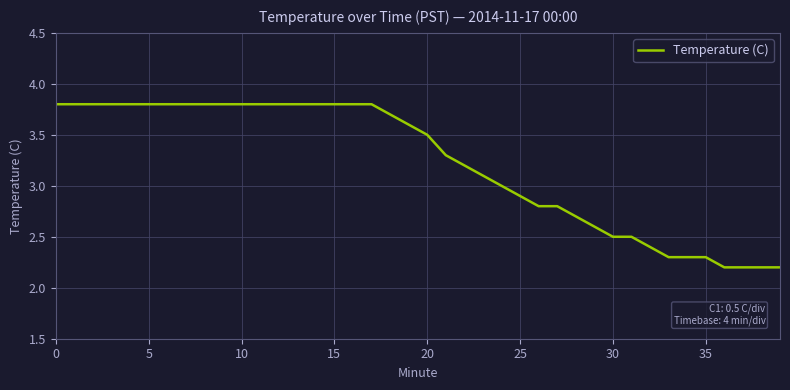

What is the smallest value displayed?

2.2